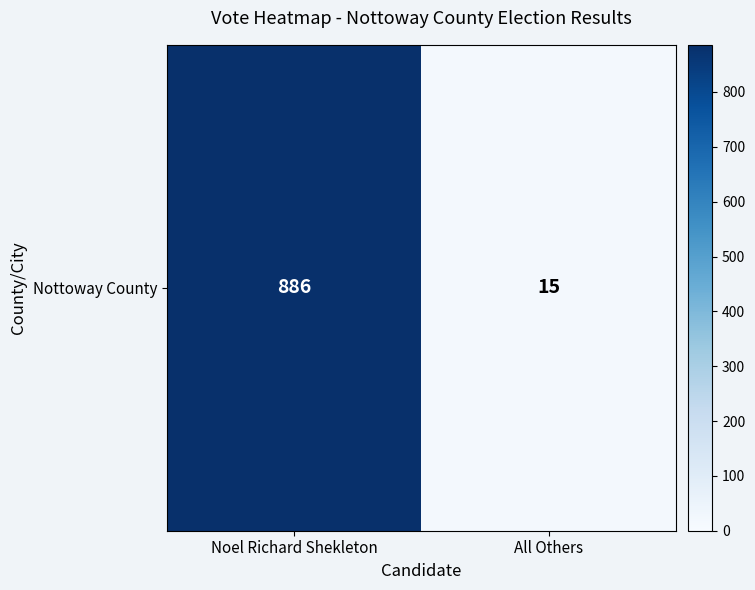

The value at All Others is 15. True or false?

True